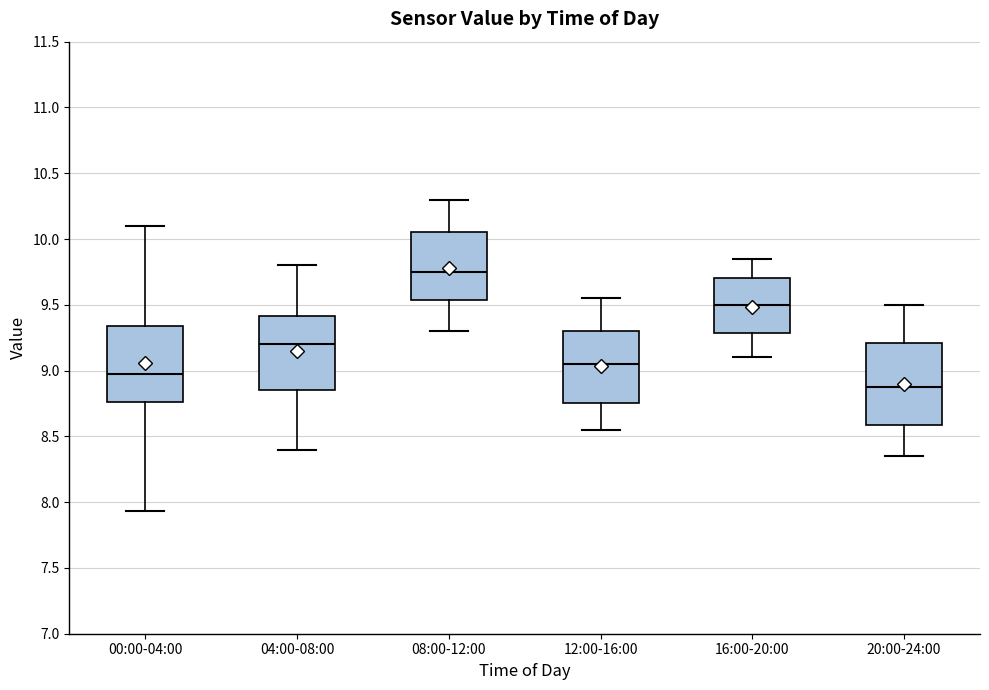

Reading left to right, read every box against the y-axis: the position of its median line, the range the box covers, and the ends of its whiskers. The values are not printed on the chart, so give them approximately, as read against the axis.

00:00-04:00: median 9.00, box 8.75 to 9.35, whiskers 7.95 to 10.10
04:00-08:00: median 9.20, box 8.85 to 9.40, whiskers 8.40 to 9.80
08:00-12:00: median 9.75, box 9.55 to 10.05, whiskers 9.30 to 10.30
12:00-16:00: median 9.05, box 8.75 to 9.30, whiskers 8.55 to 9.55
16:00-20:00: median 9.50, box 9.30 to 9.70, whiskers 9.10 to 9.85
20:00-24:00: median 8.90, box 8.60 to 9.20, whiskers 8.35 to 9.50